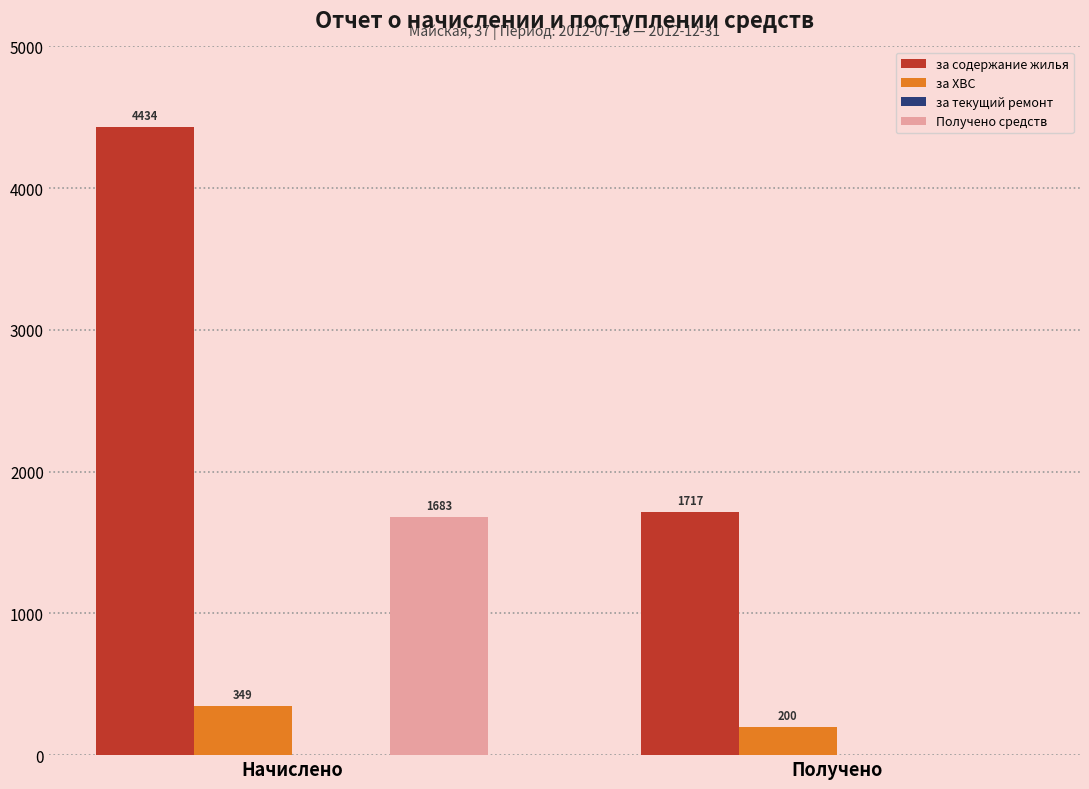

Does the chart contain stacked bars?

No